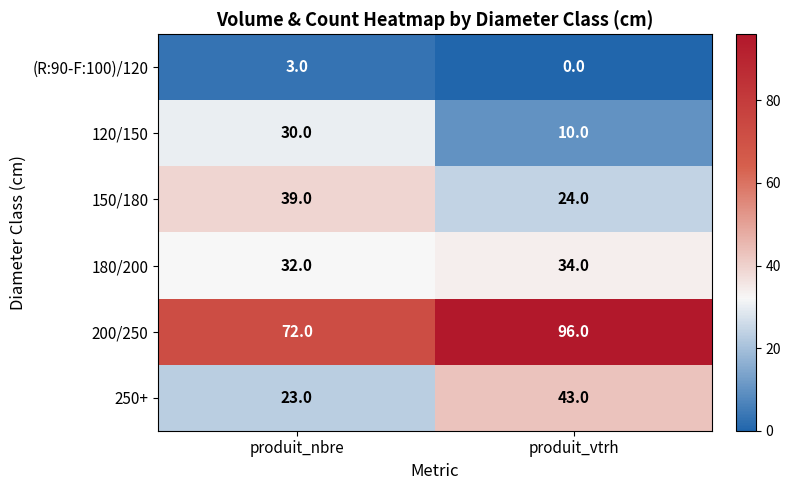

Reading left to right, list all the values displayed in this chart.

(R:90-F:100)/120: 3	0
120/150: 30	10
150/180: 39	24
180/200: 32	34
200/250: 72	96
250+: 23	43